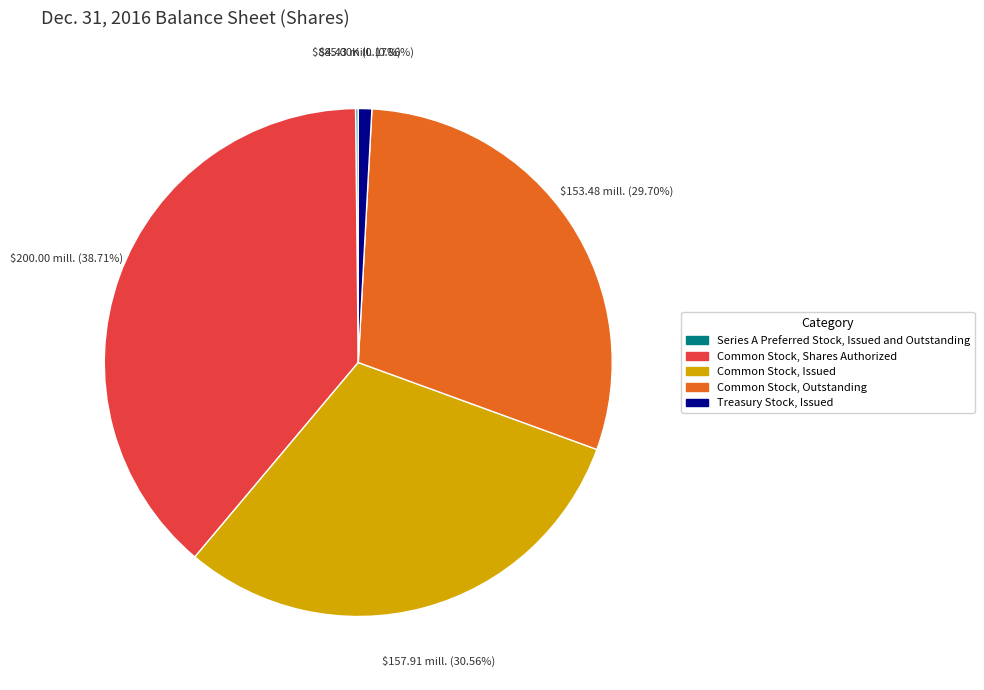

To the nearest percent, what is the average slice percentage?

20%